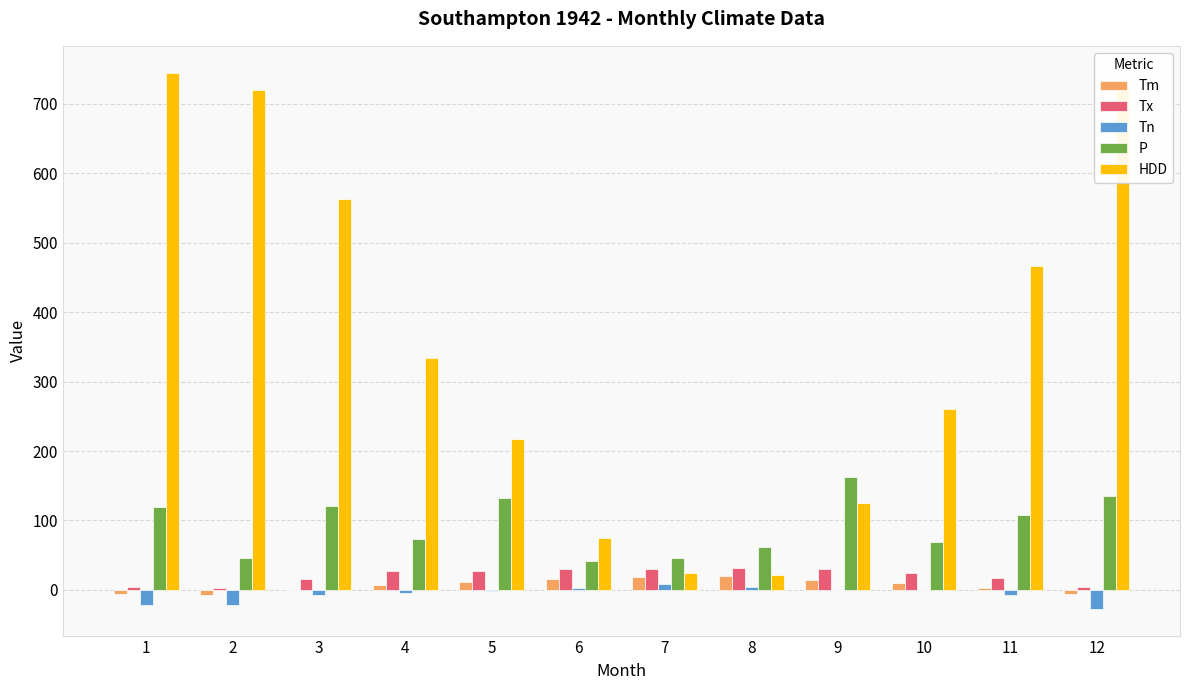

Is the value of Tm at 8 greater than the value of Tn at 10?

Yes